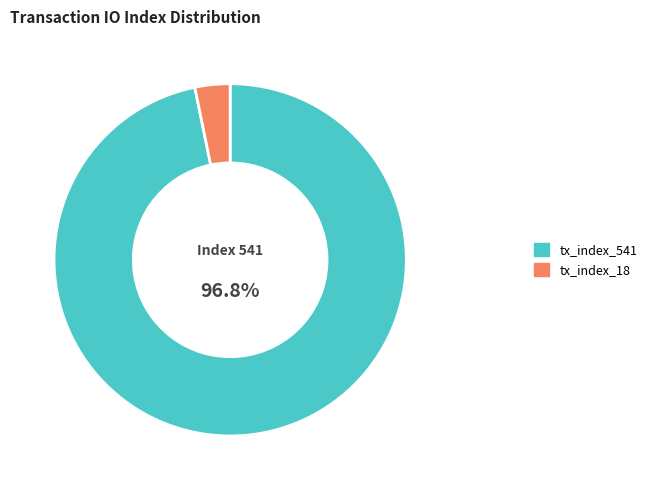

Is it true that tx_index_541 is 97% of the pie?

True